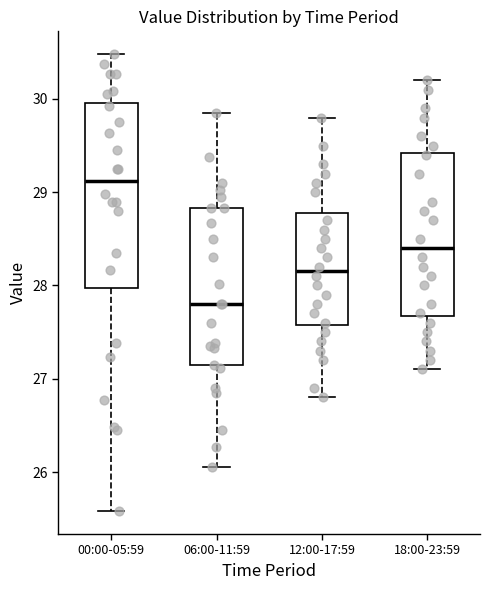

Where is the lower edge of the box for 00:00-05:59 on the y-axis? The values are not printed on the chart, so give them approximately, as read against the axis.

28.0